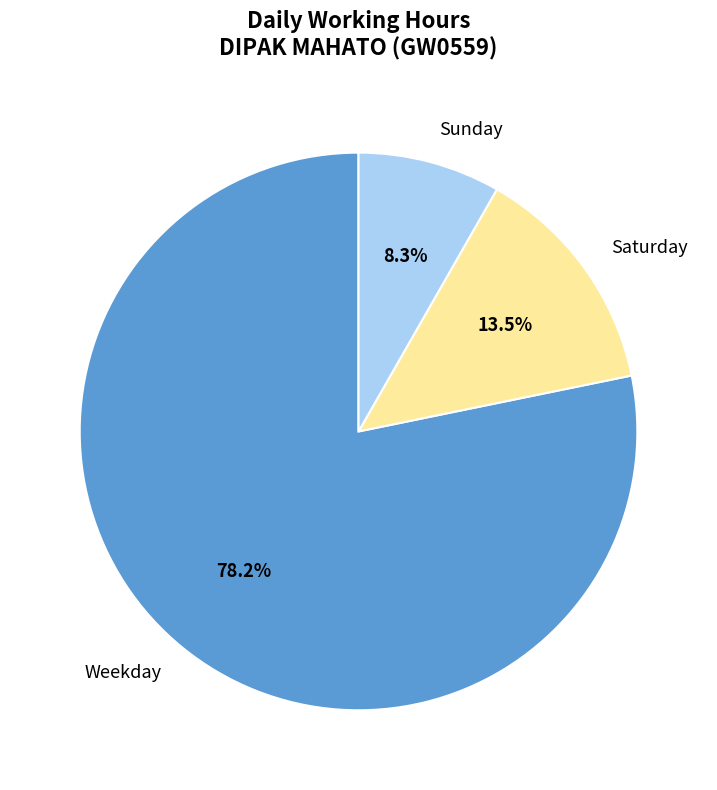

What is the ratio of the value at Weekday to the value at Saturday?

5.8